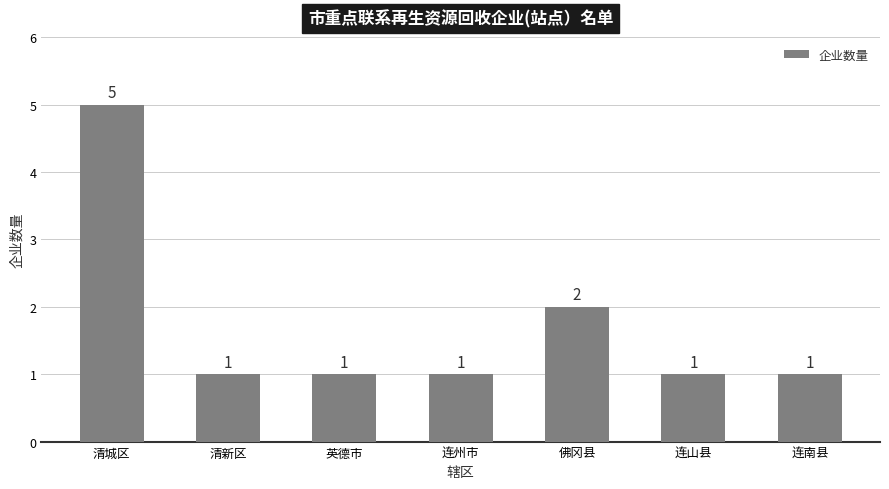

Which category has the highest value across all series?

清城区